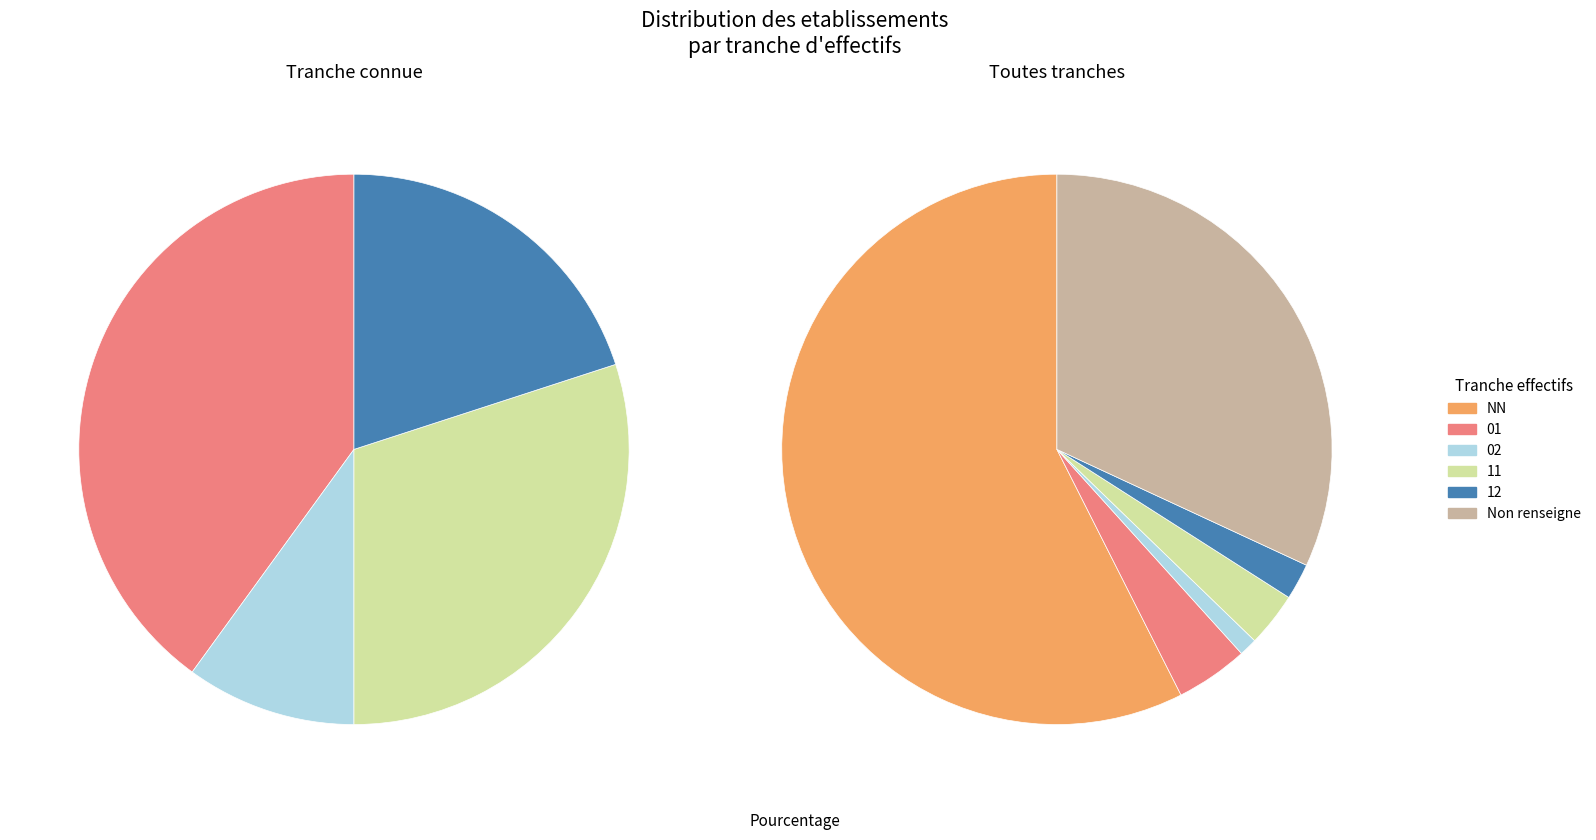

Does NN represent more than half of the total?

Yes